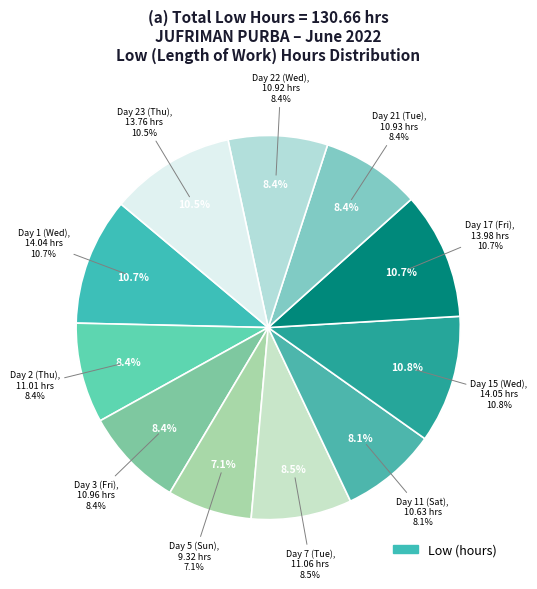

How much of the chart is everything except Day 5 (Sun)?

92.9%